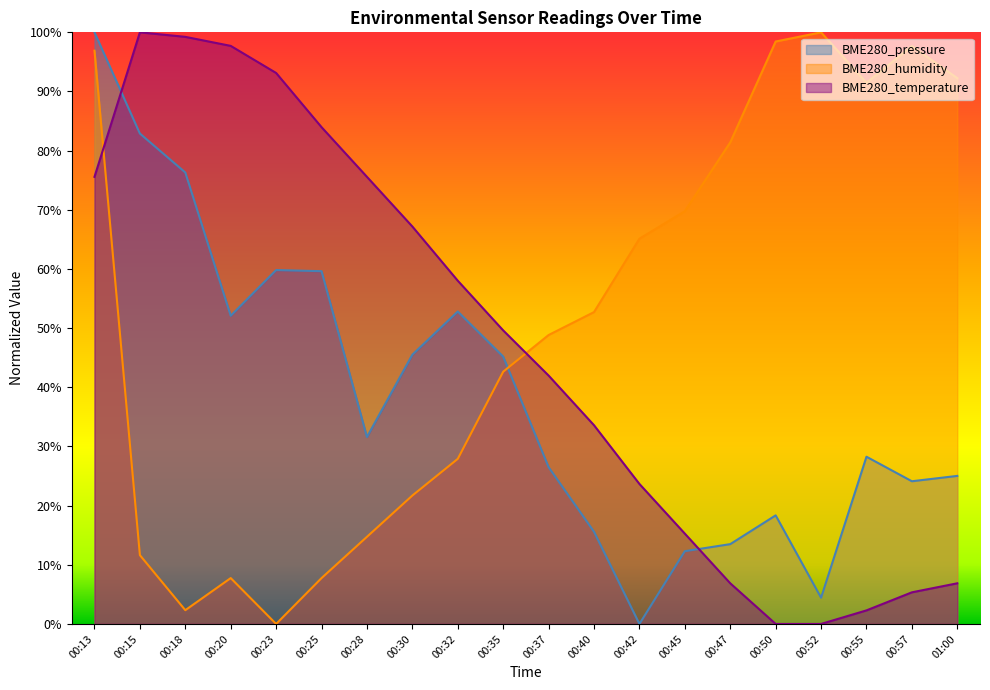

At 00:57, list the series in order from largest to smallest.

BME280_humidity, BME280_pressure, BME280_temperature